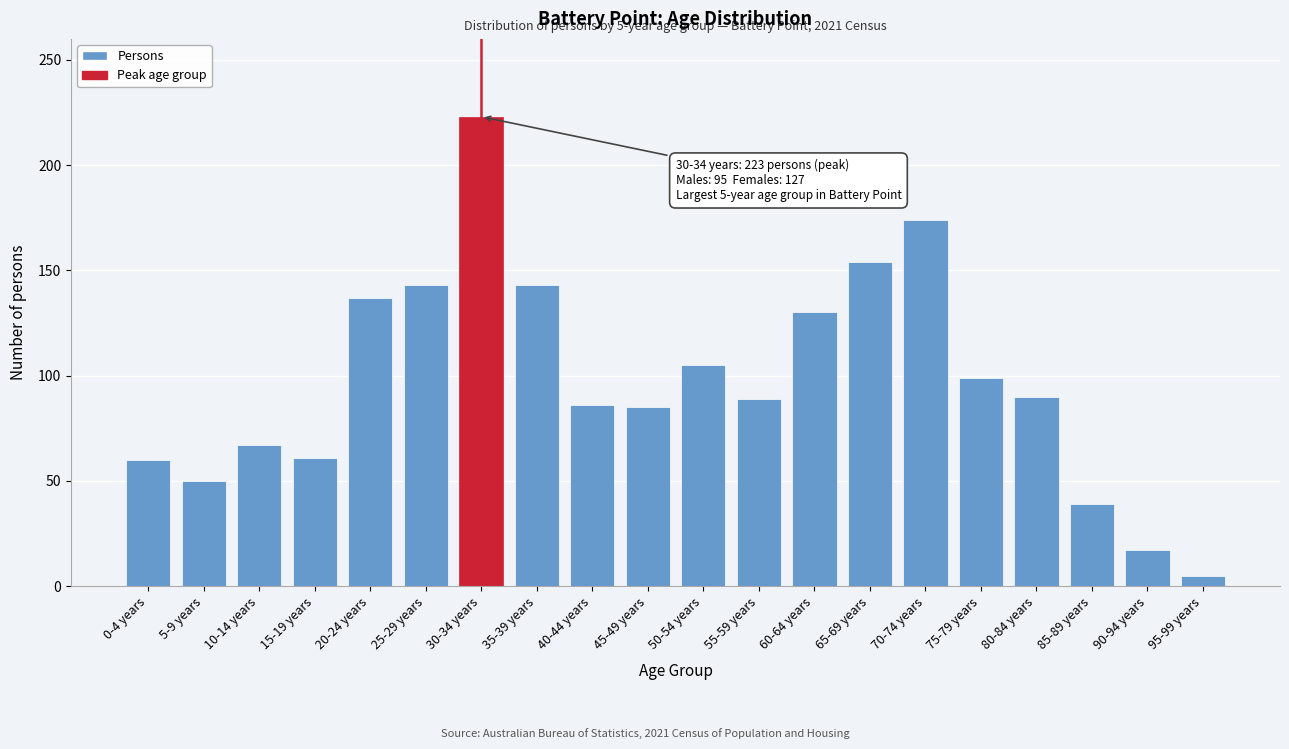

True or false: the data shows 63 at 20-24 years.

False